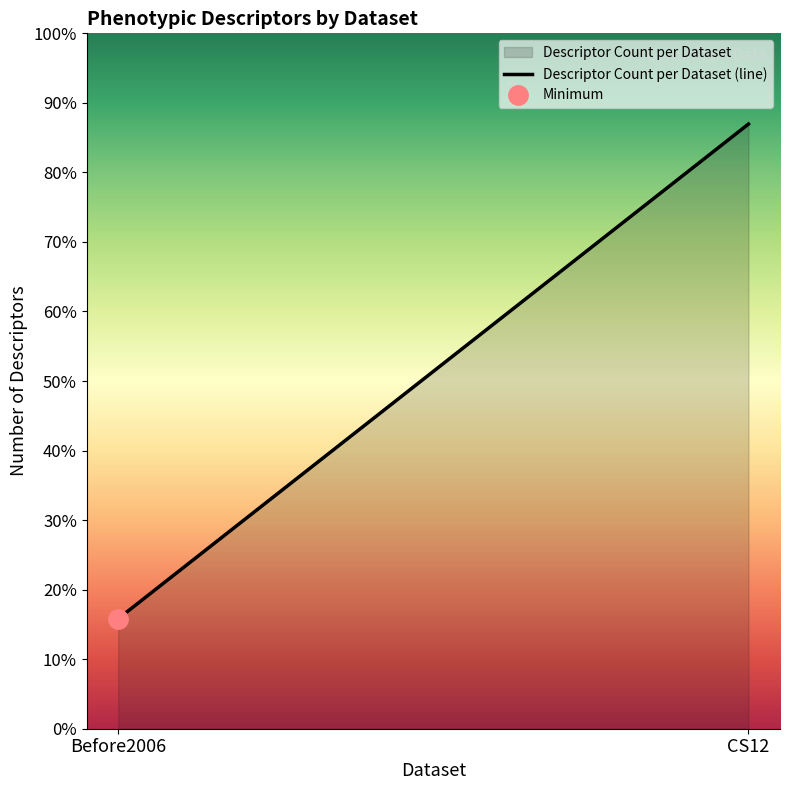

Does the chart display data point markers on the line(s)?

No